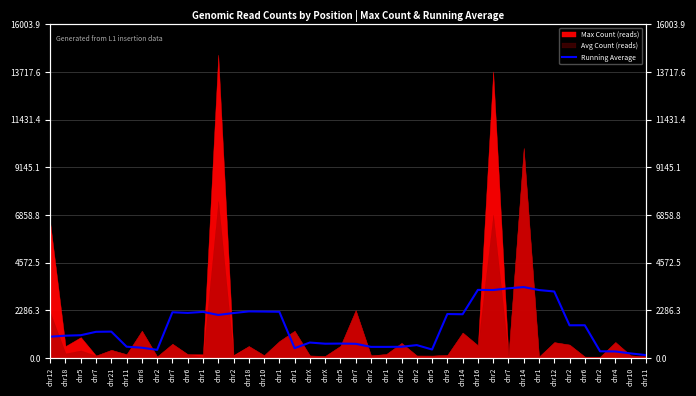

What is the sum of all values?

58420.9